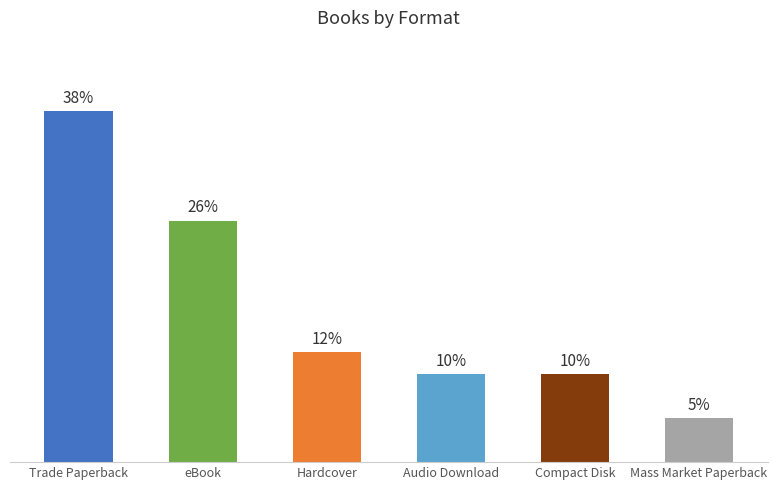

Does the chart contain any negative values?

No